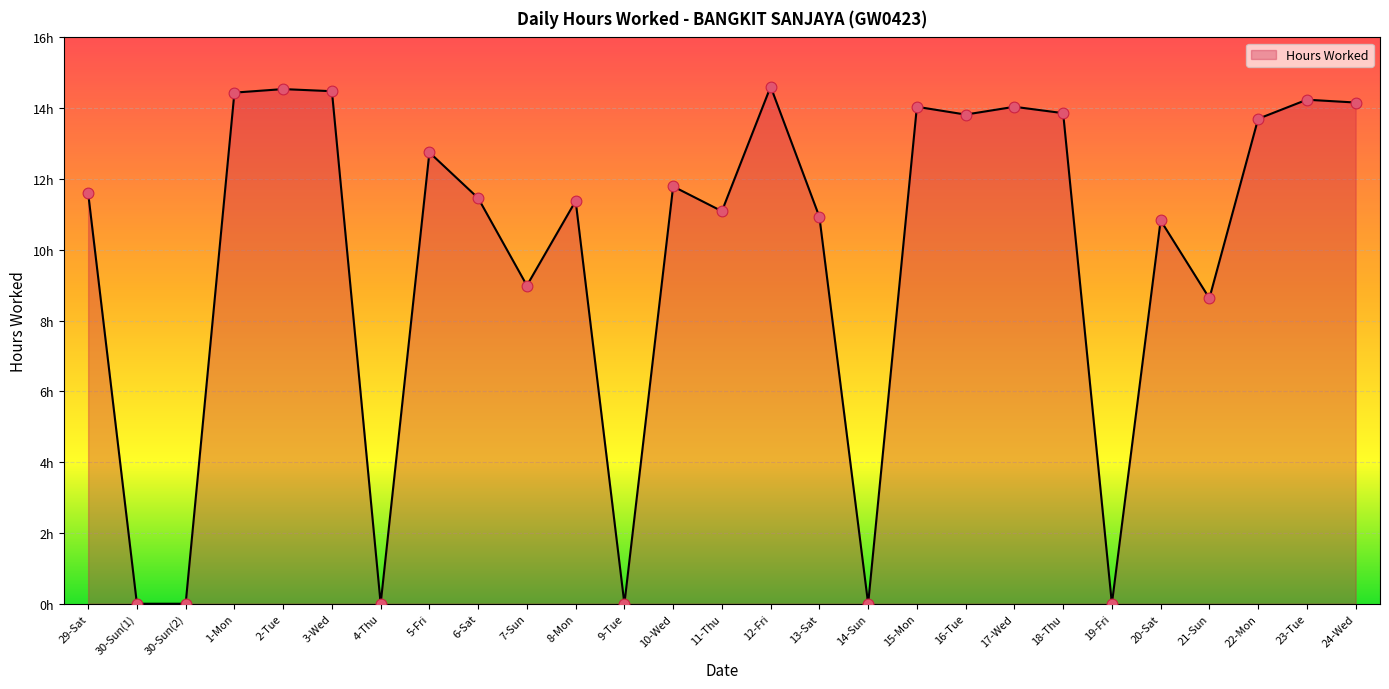

Is this an area chart (filled region under the line)?

Yes